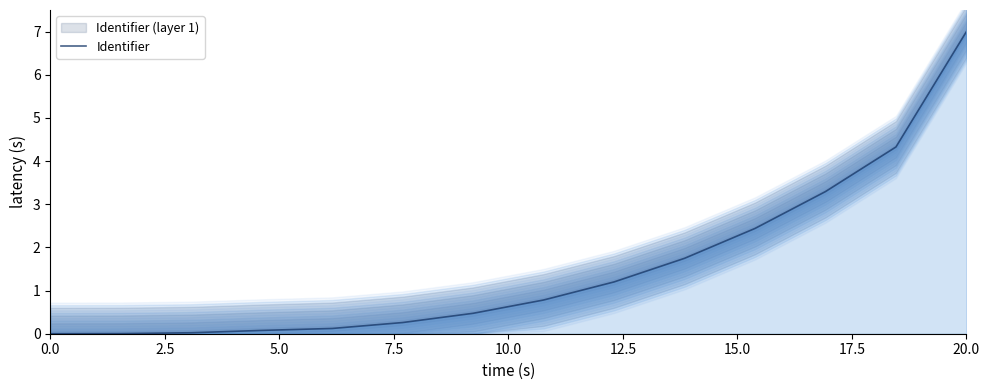

Reading left to right, transcribe all the data shown in this chart.

0.0	0.0	0.0	0.1	0.1	0.3	0.5	0.8	1.2	1.7	2.4	3.3	4.3	7.0